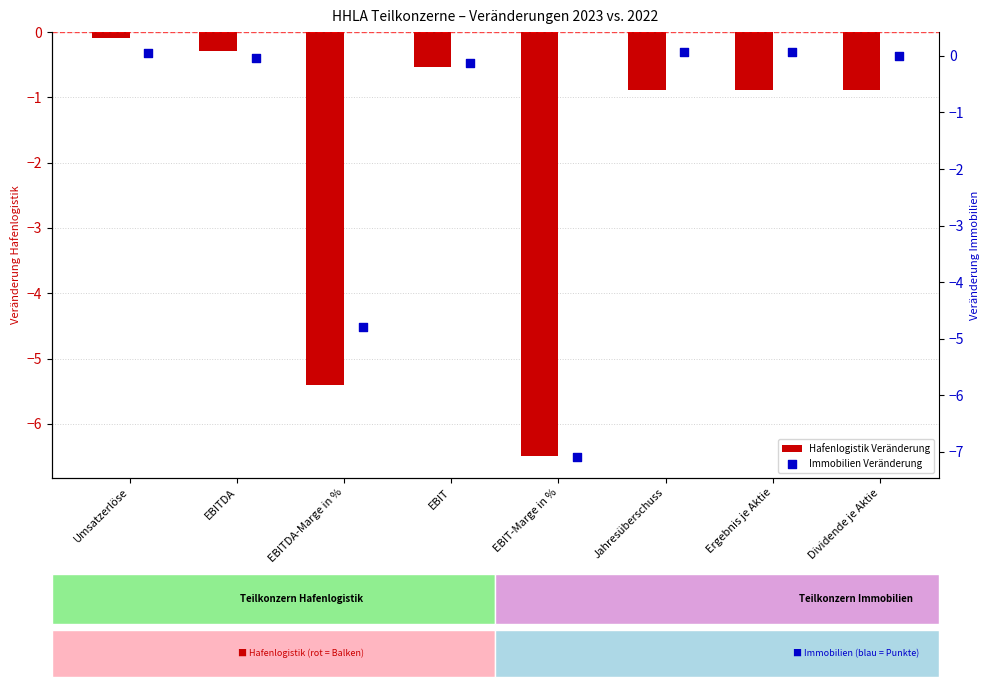

Is the value of Immobilien Veränderung at EBITDA-Marge in % greater than the value of Hafenlogistik Veränderung at EBITDA?

No